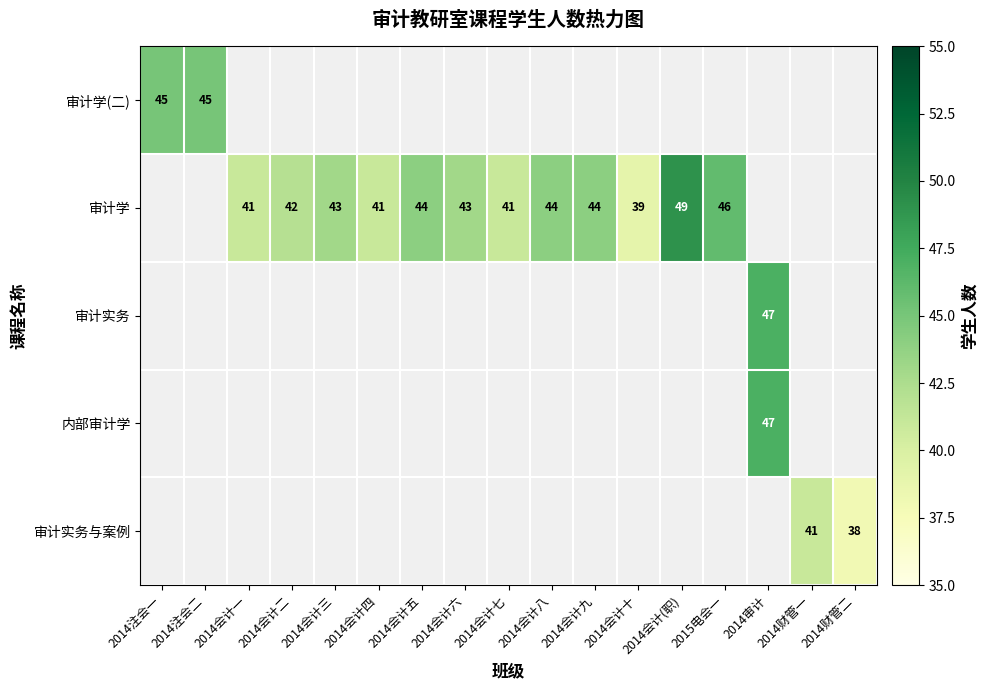

True or false: 审计学 has a value of 46 at 2015电会一.

True